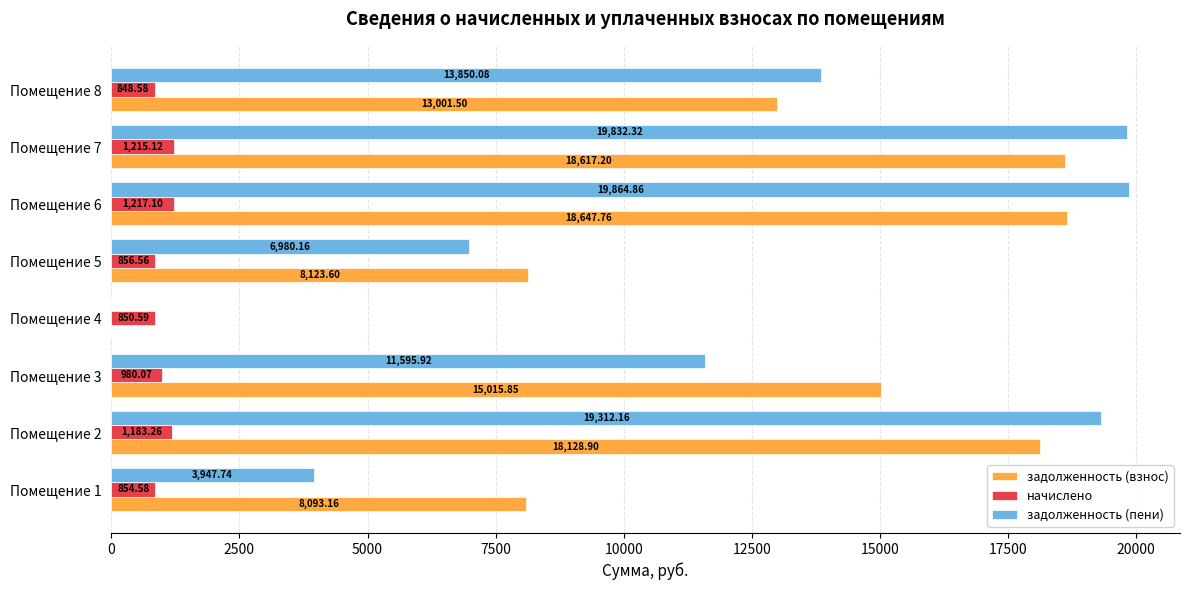

Where is задолженность (пени) nearest to the value 9932?

Помещение 3